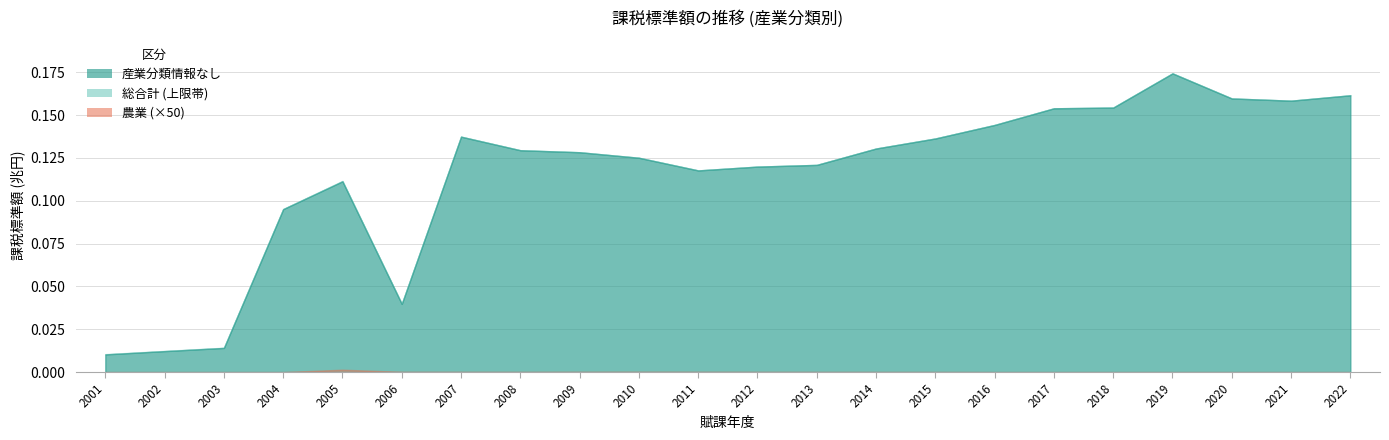

True or false: 産業分類情報なし and 総合計 intersect in this chart.

False